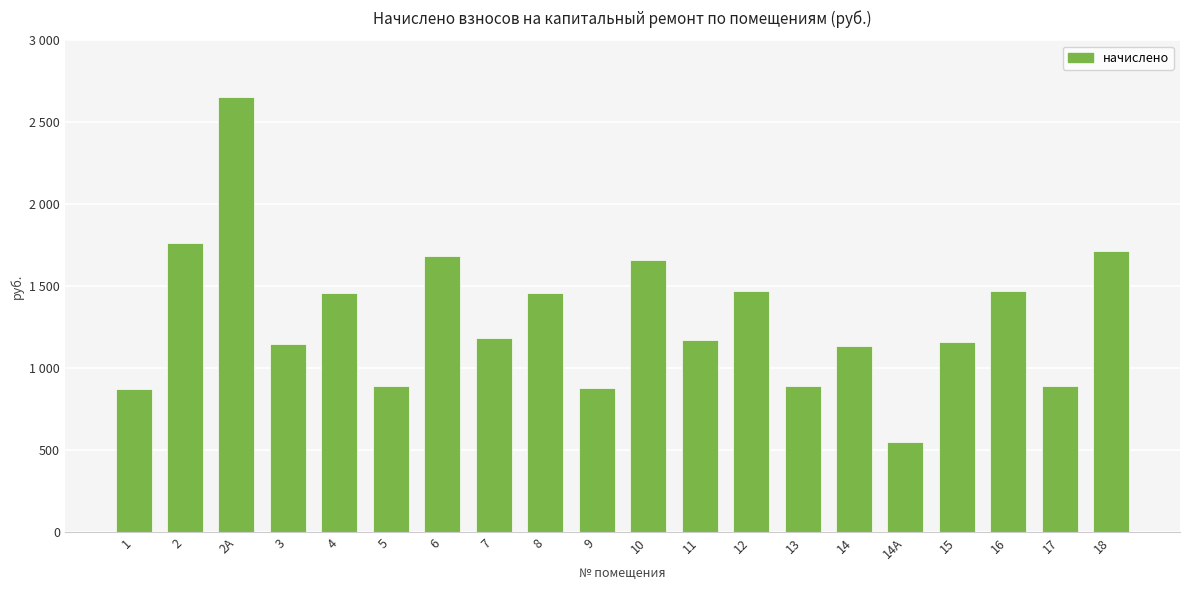

At which category does the chart reach its peak across all series?

2А